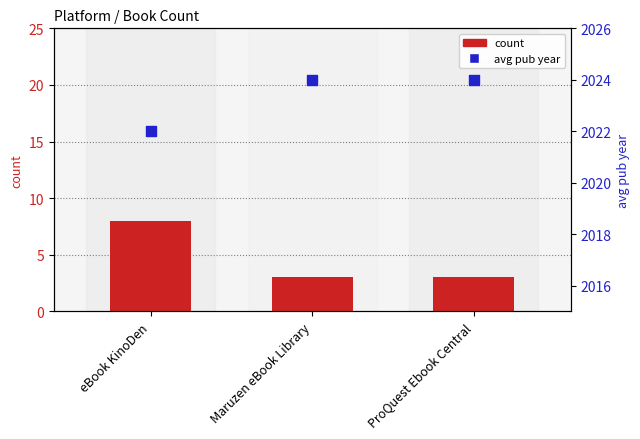

Is the value of count at eBook KinoDen greater than the value of avg pub year at ProQuest Ebook Central?

No